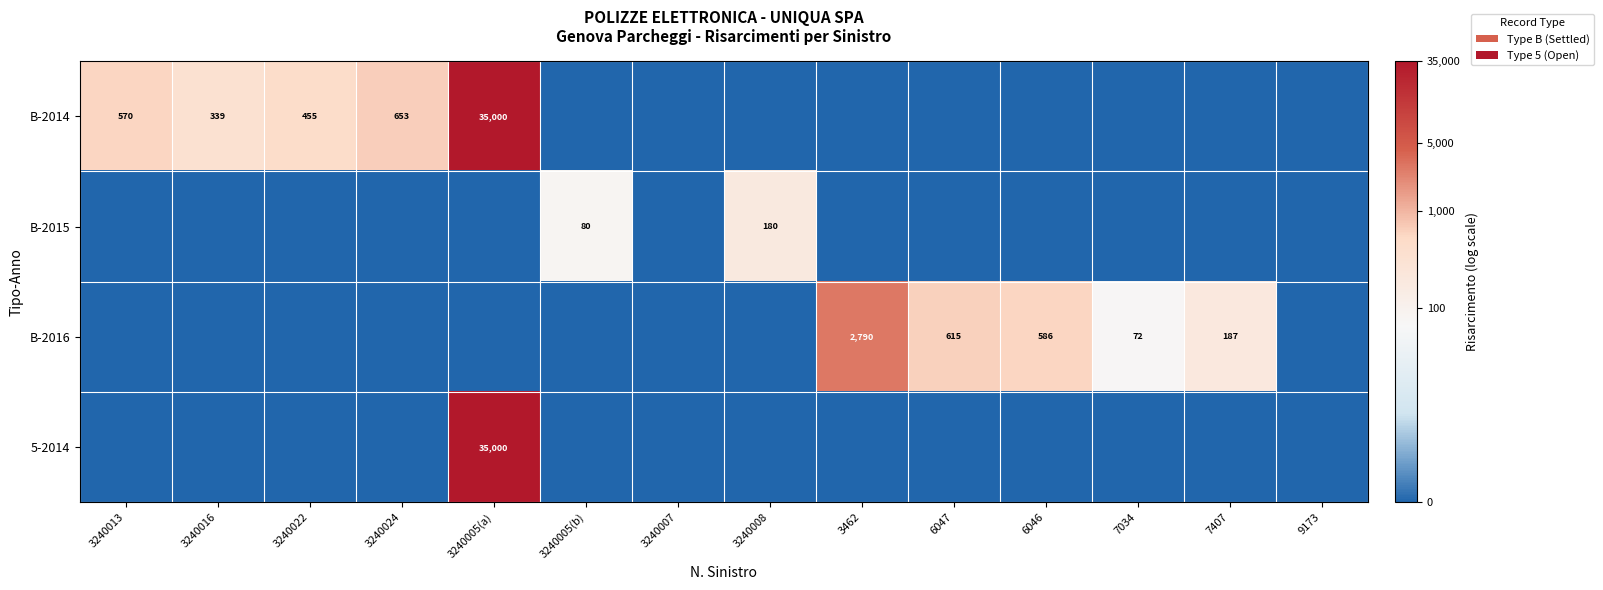

At how many categories does at least one series exceed 4?

12